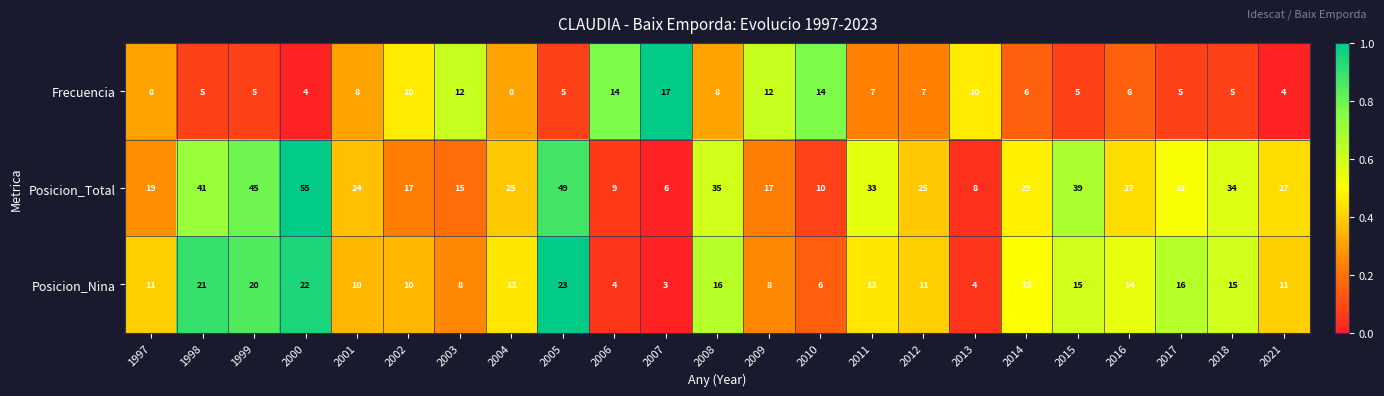

Rank the series by their average value, from lowest to highest.

Frecuencia, Posicion_Nina, Posicion_Total